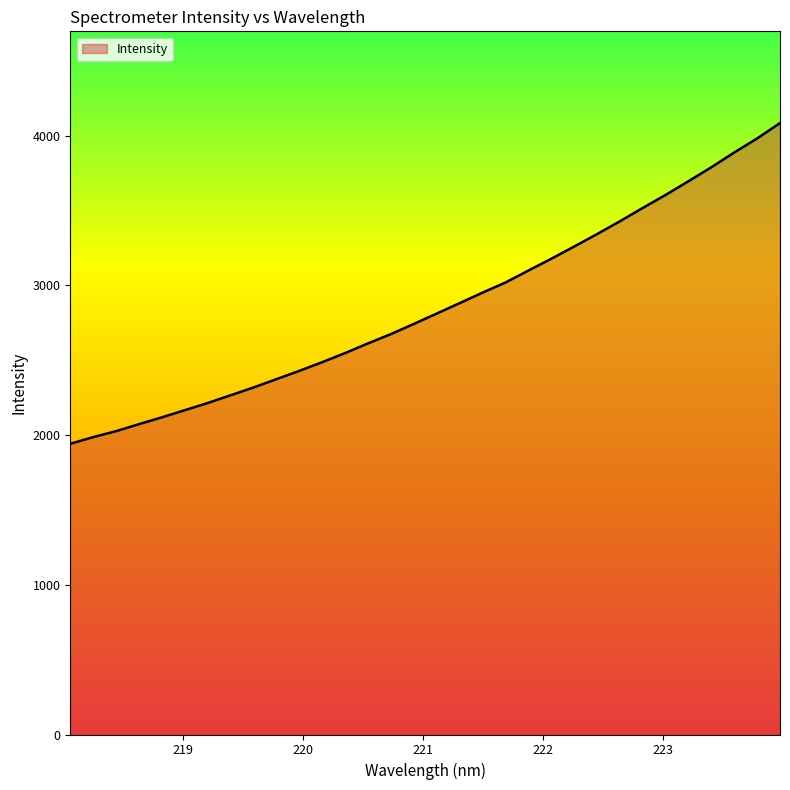

What is the maximum value shown in the chart?

4084.7